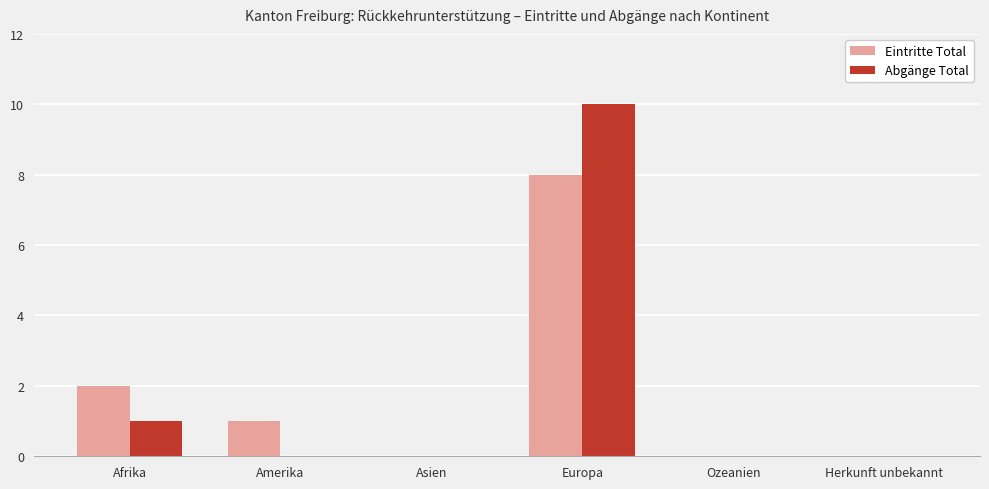

What is the difference between the Abgänge Total values at Amerika and Afrika?

1